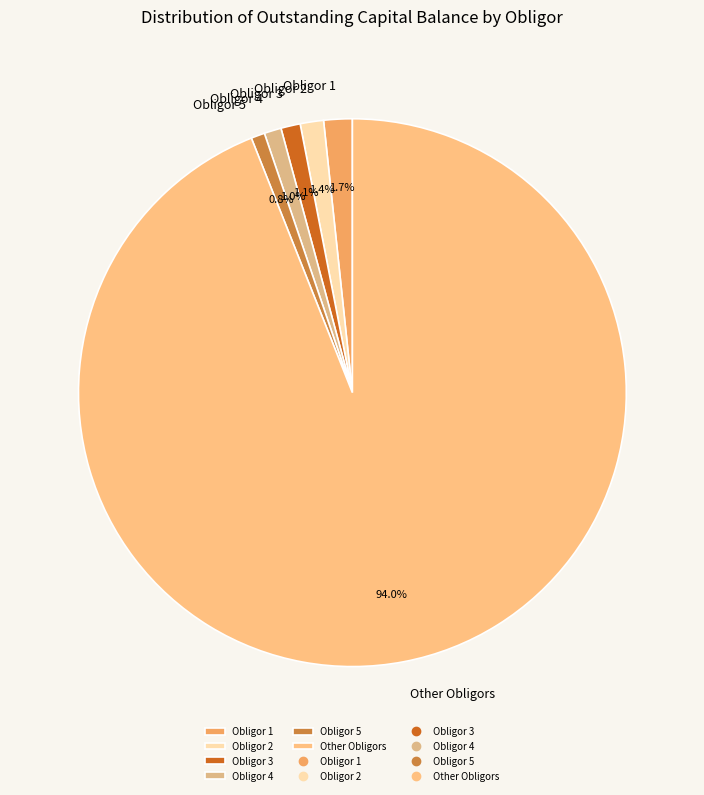

Combined, what portion of the pie is Obligor 2 and Obligor 5?

2.2%